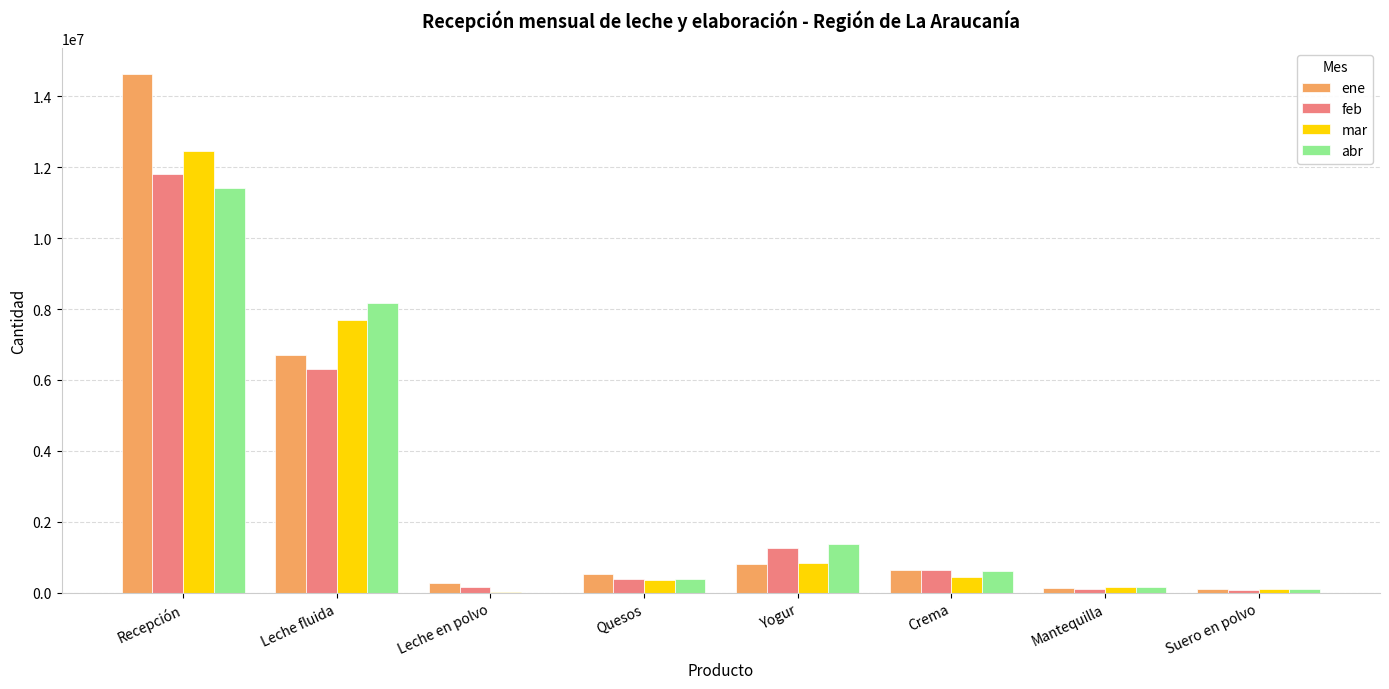

Which series changed the most between Yogur and Mantequilla?

abr